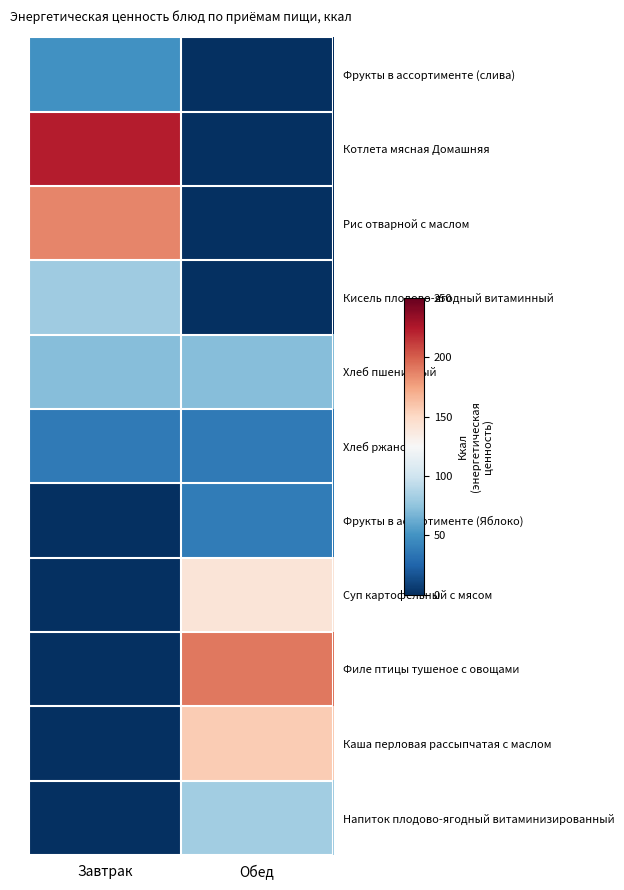

Which has a higher value, Обед or Завтрак?

Завтрак